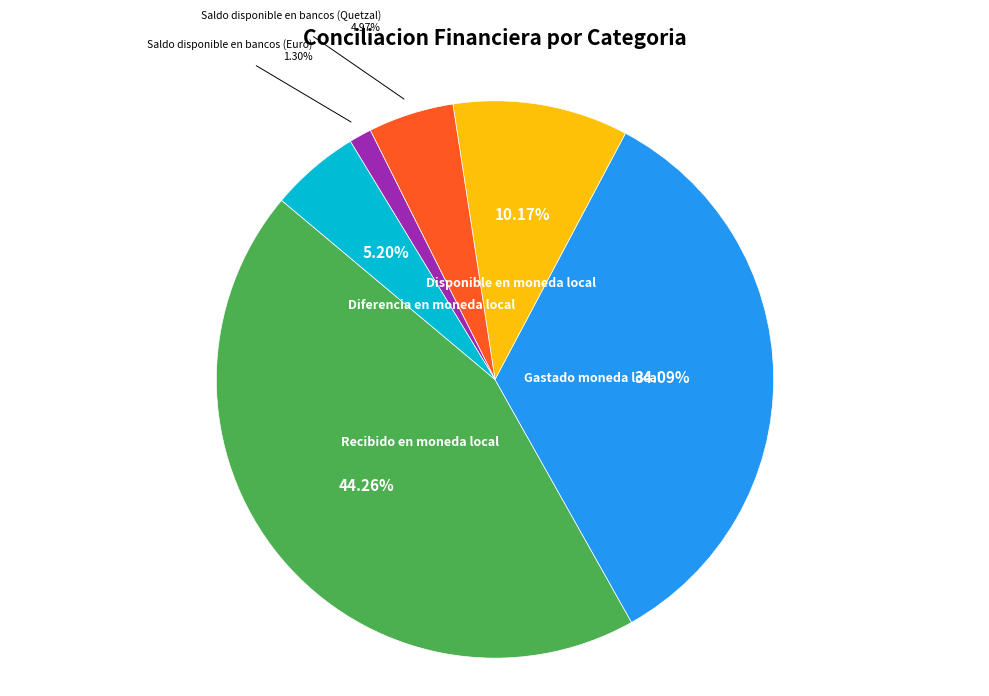

Does any single category account for the majority?

No